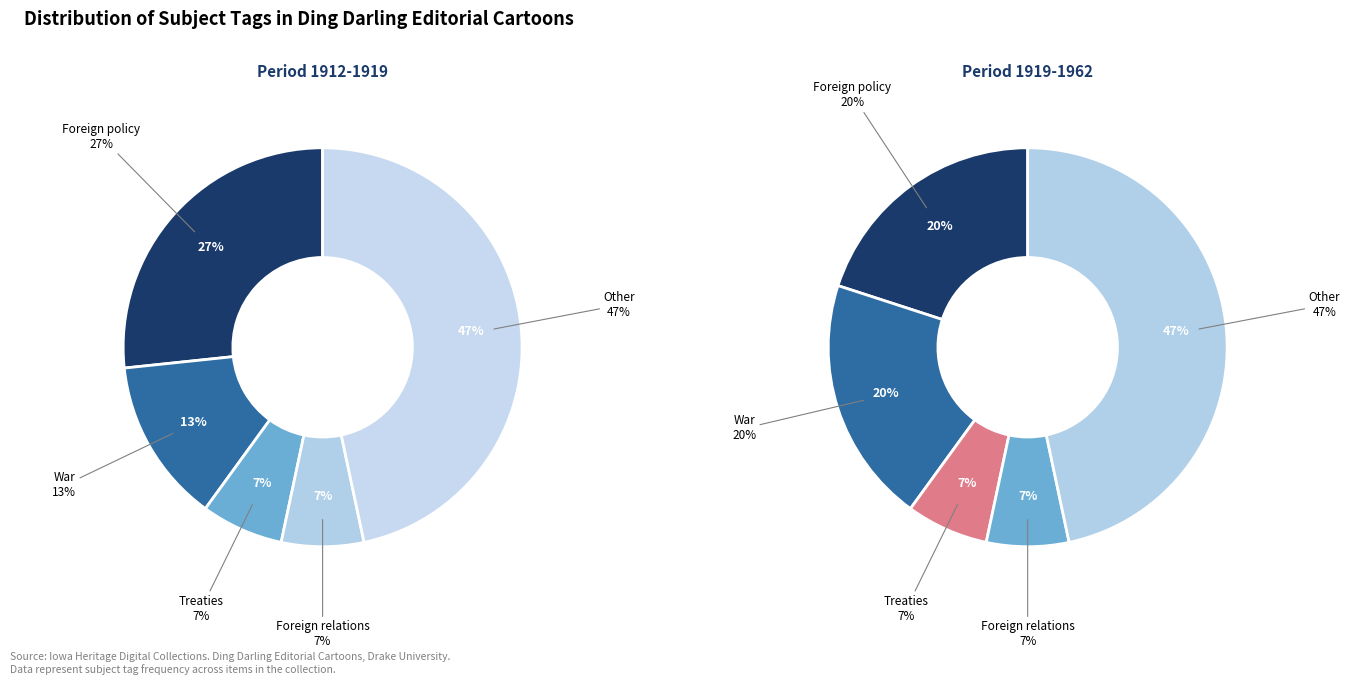

Does any single category account for the majority?

No